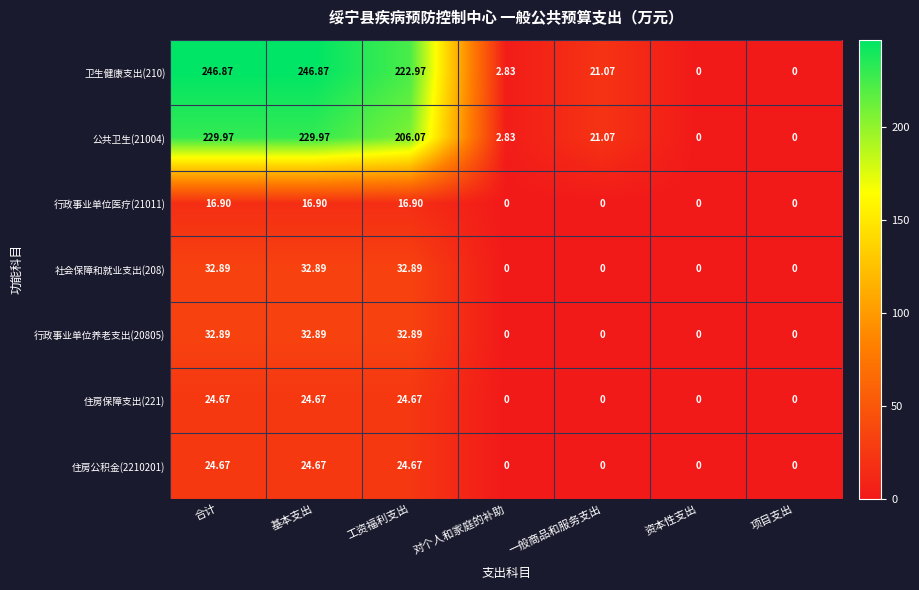

What is the greatest value displayed?

246.9